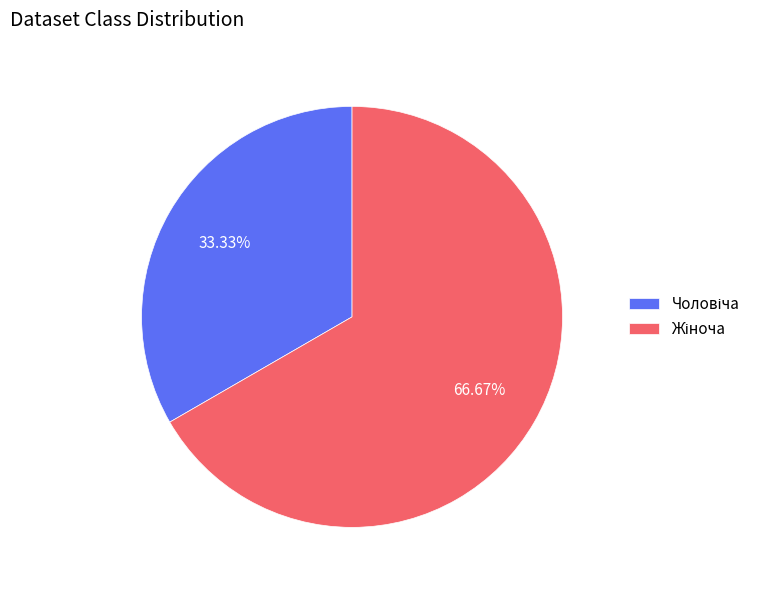

Is there a majority slice in this chart?

Yes